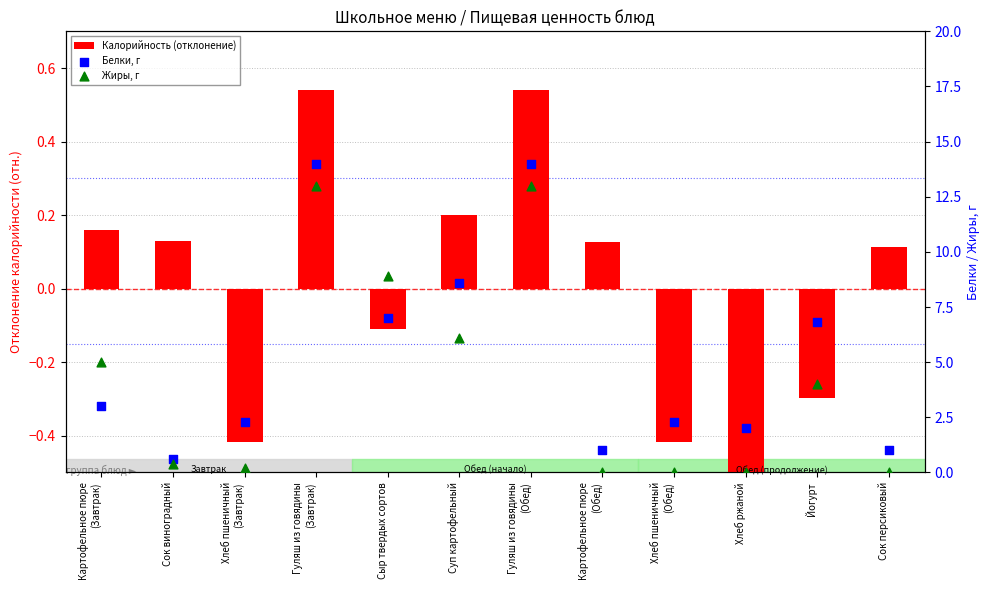

What are all the series names shown in the legend?

Калорийность (отклонение), Белки, г, Жиры, г